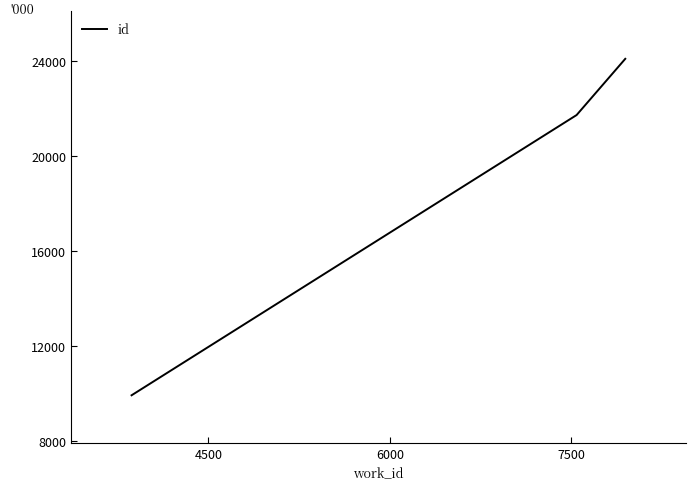

What is the greatest value displayed?

24087